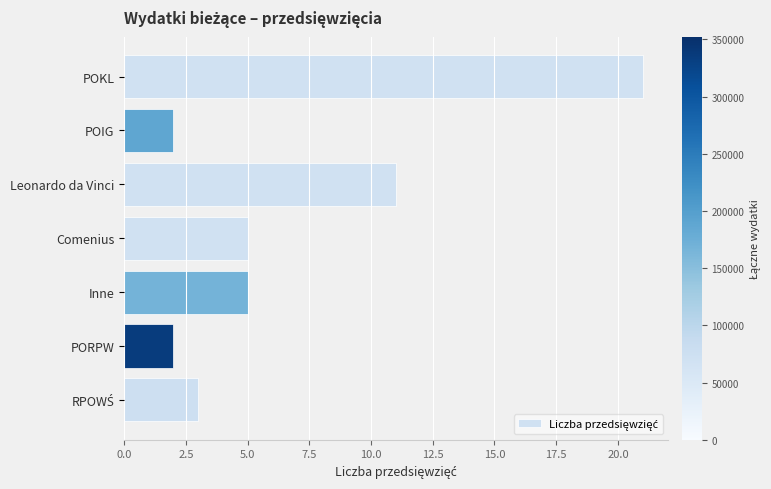

What is the label of the 5th bar from the top?

Inne